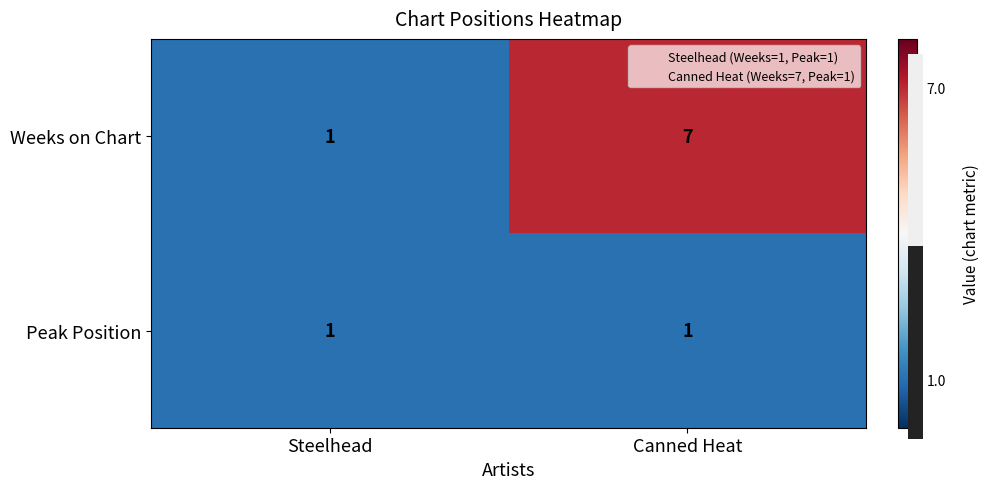

List the series in order of their peak value, highest first.

Weeks on Chart, Peak Position